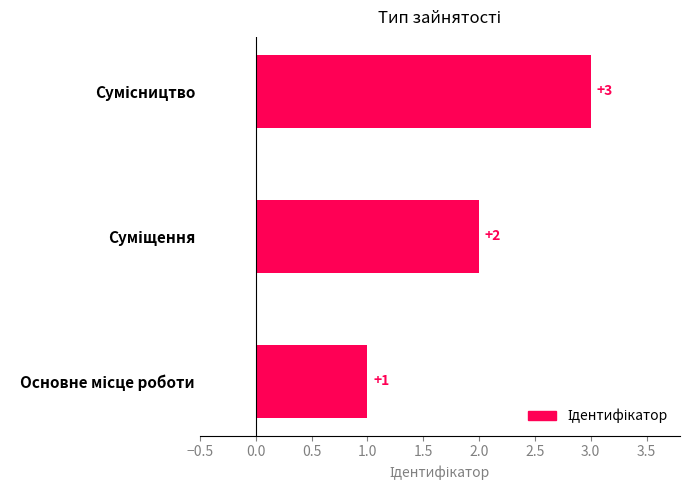

What is the maximum value shown in the chart?

3